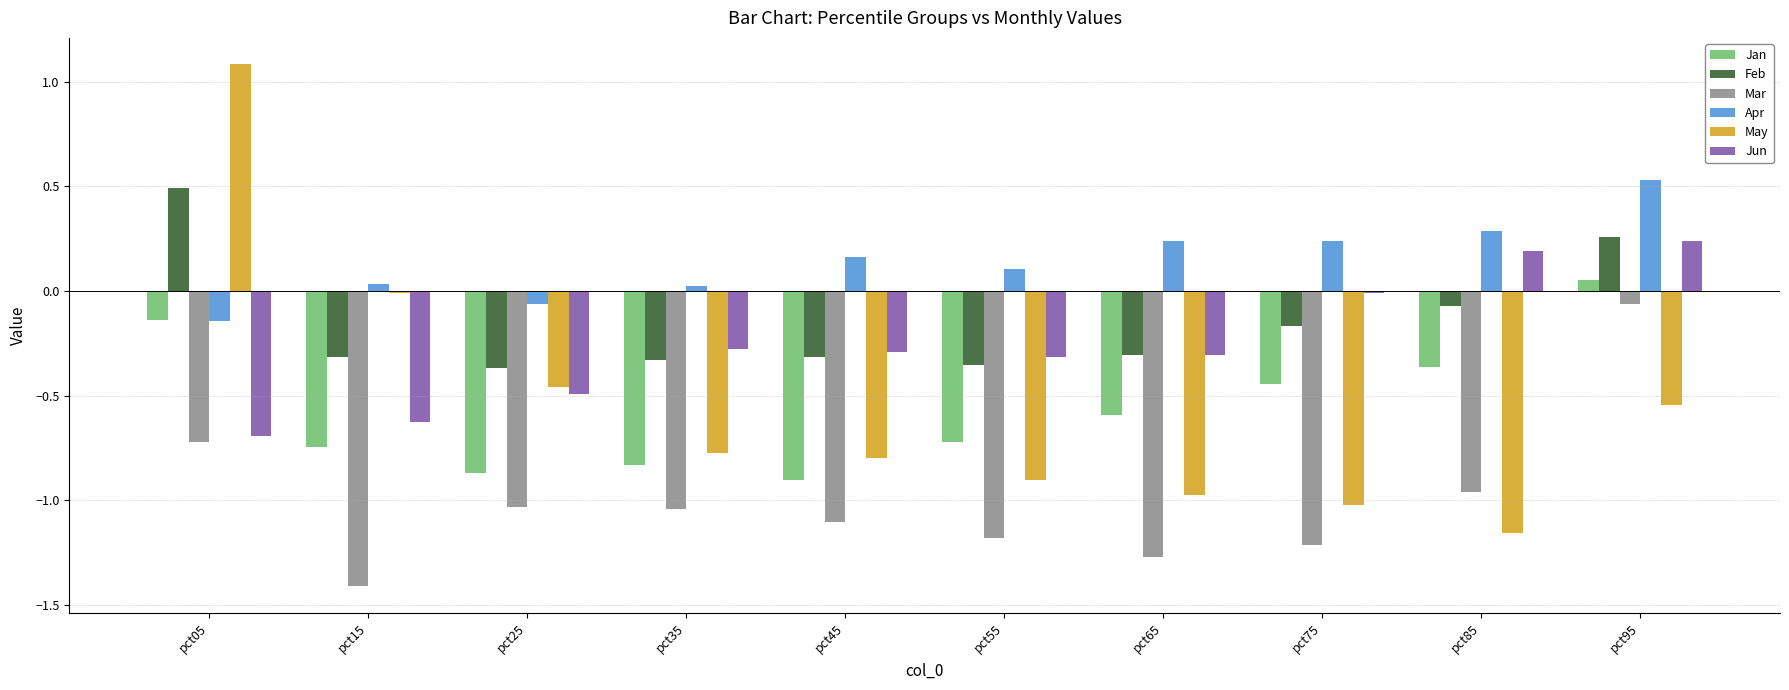

Which series changed the most between pct75 and pct95?

Mar